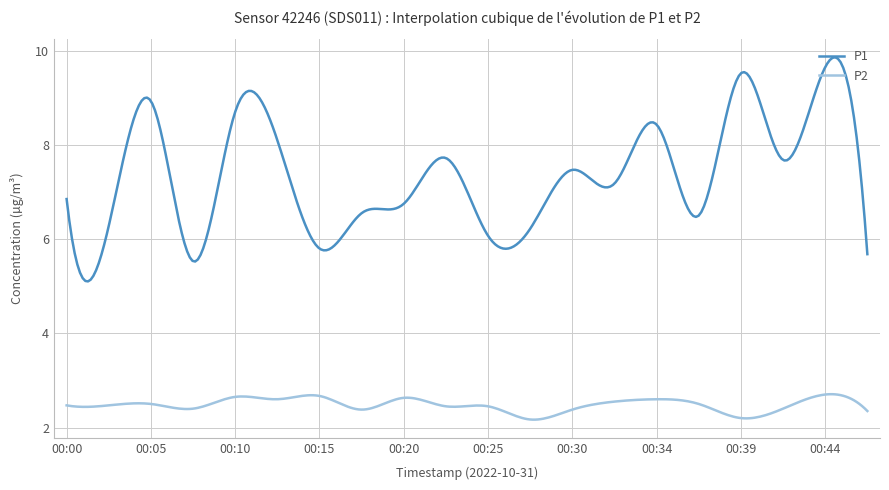

Which series has the largest total across all categories?

P1